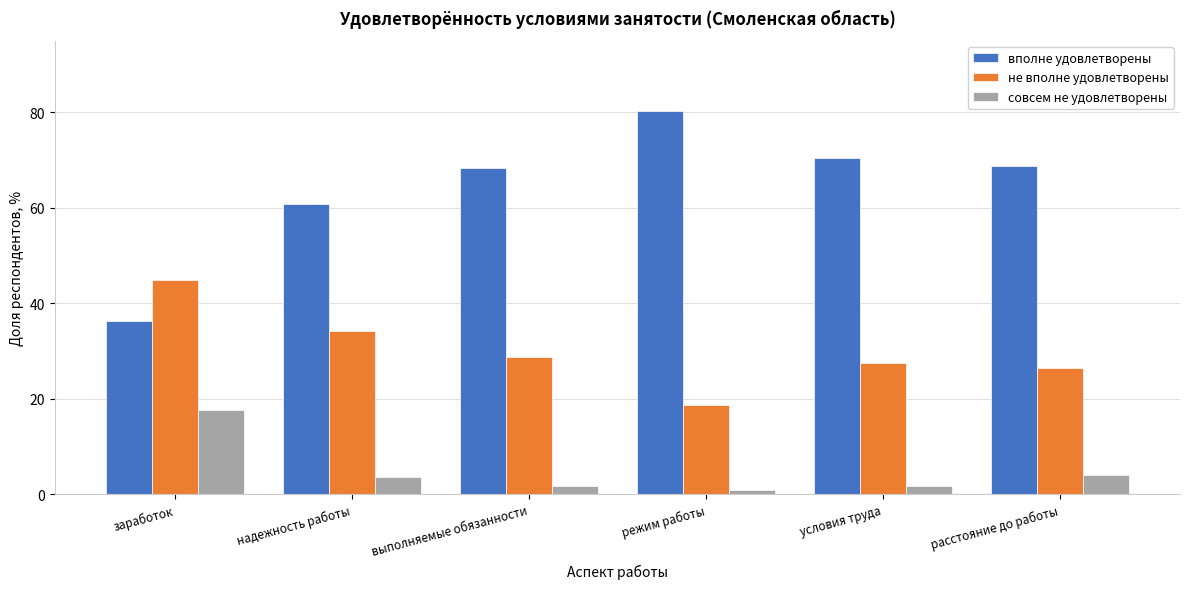

At надежность работы, list the series in order from largest to smallest.

вполне удовлетворены, не вполне удовлетворены, совсем не удовлетворены